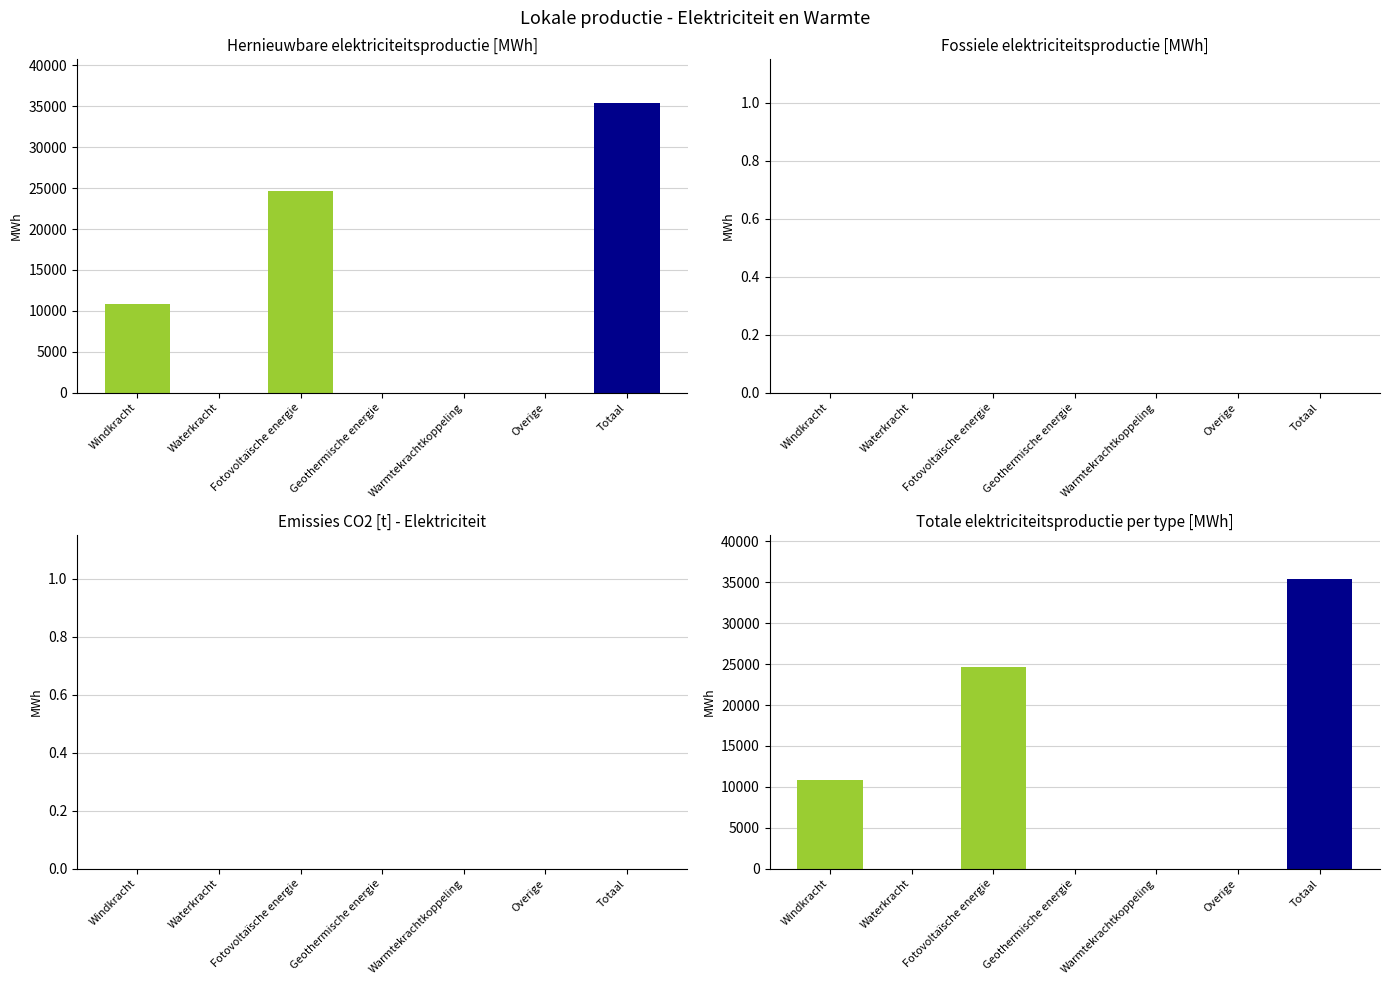

Reading right to left, extract all data points from this chart.

35433.3	0.0	0.0	0.0	24641.0	0.0	10792.3